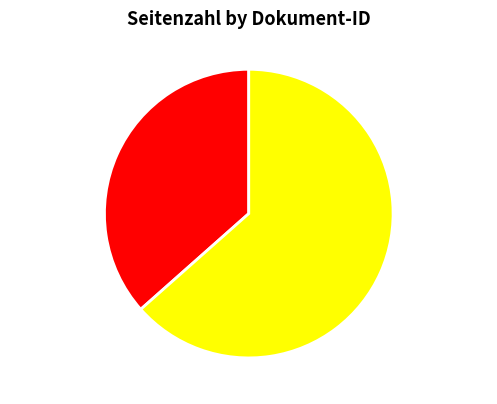

Rank the categories by value from lowest to highest.

OPUS4-2898, OPUS4-3344